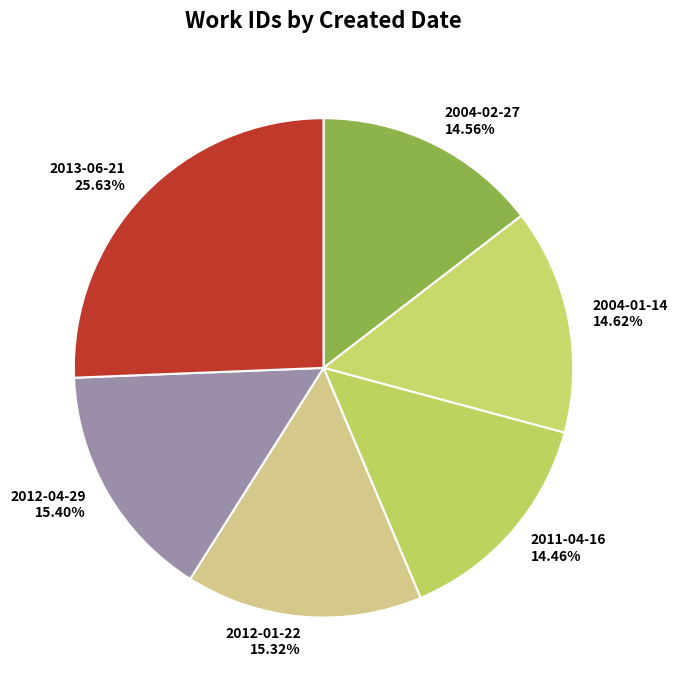

Which category has the biggest portion of the pie?

2013-06-21